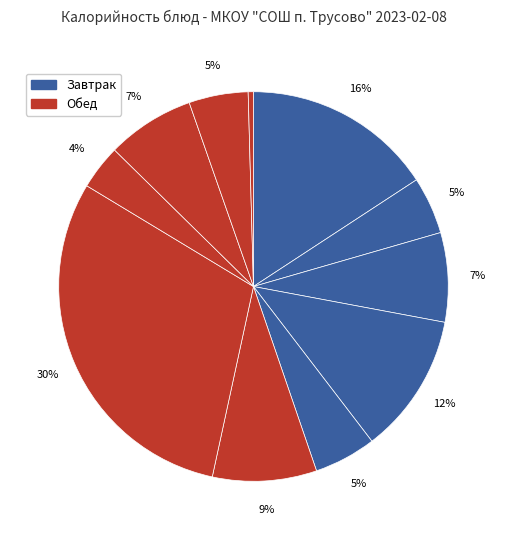

How many segments does this pie chart have?

11